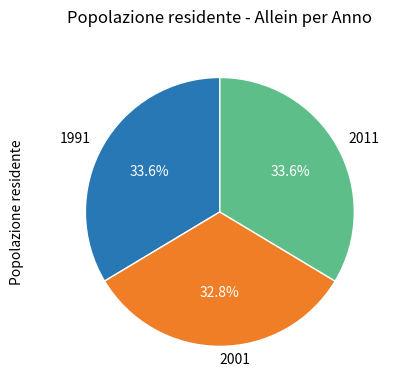

How many segments does this pie chart have?

3